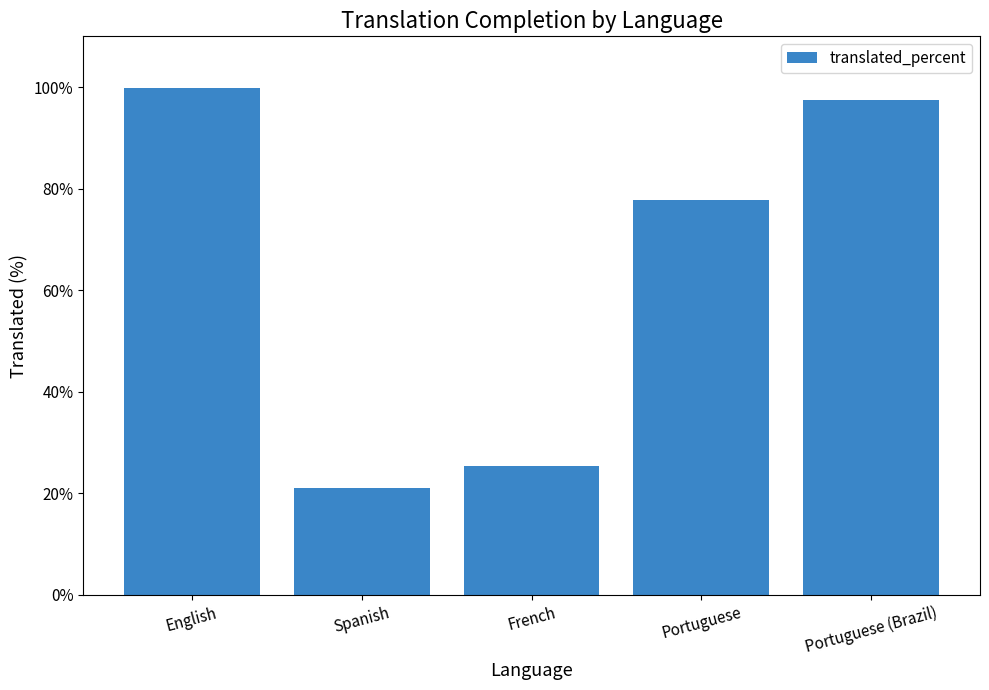

What position from the right is Portuguese?

2